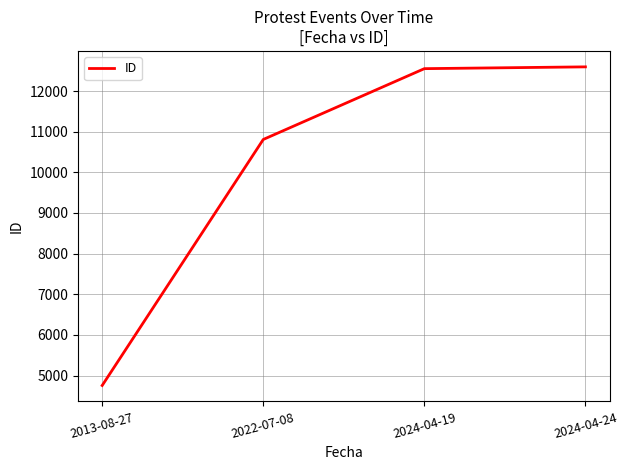

What is the greatest value displayed?

12594